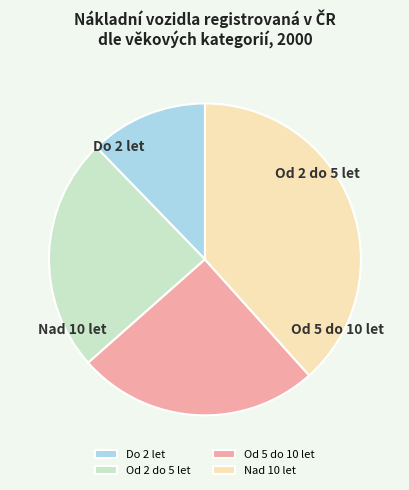

Which category has the biggest portion of the pie?

Nad 10 let